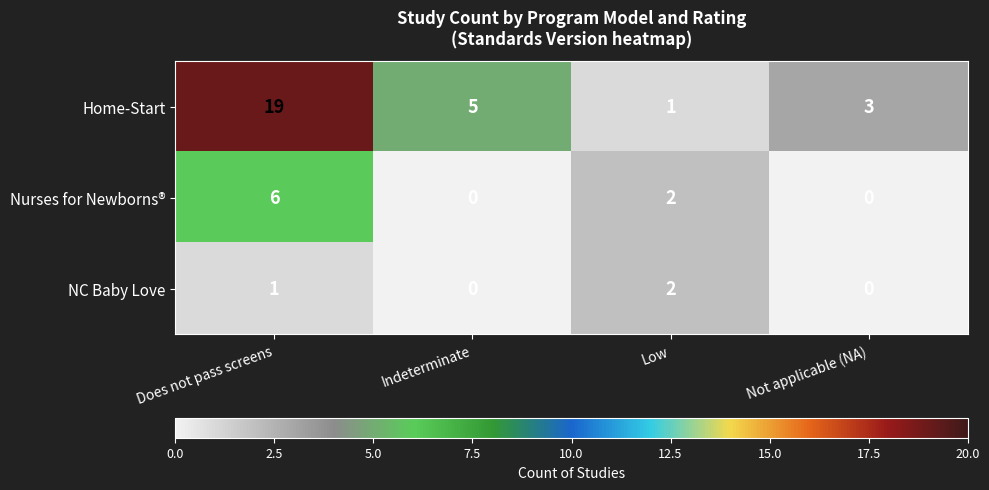

List the series in order of their overall mean, lowest first.

NC Baby Love, Nurses for Newborns®, Home-Start